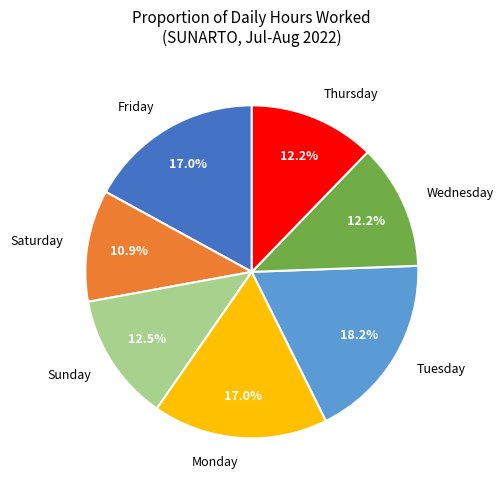

What is the ratio of the value at Friday to the value at Monday?

1.0